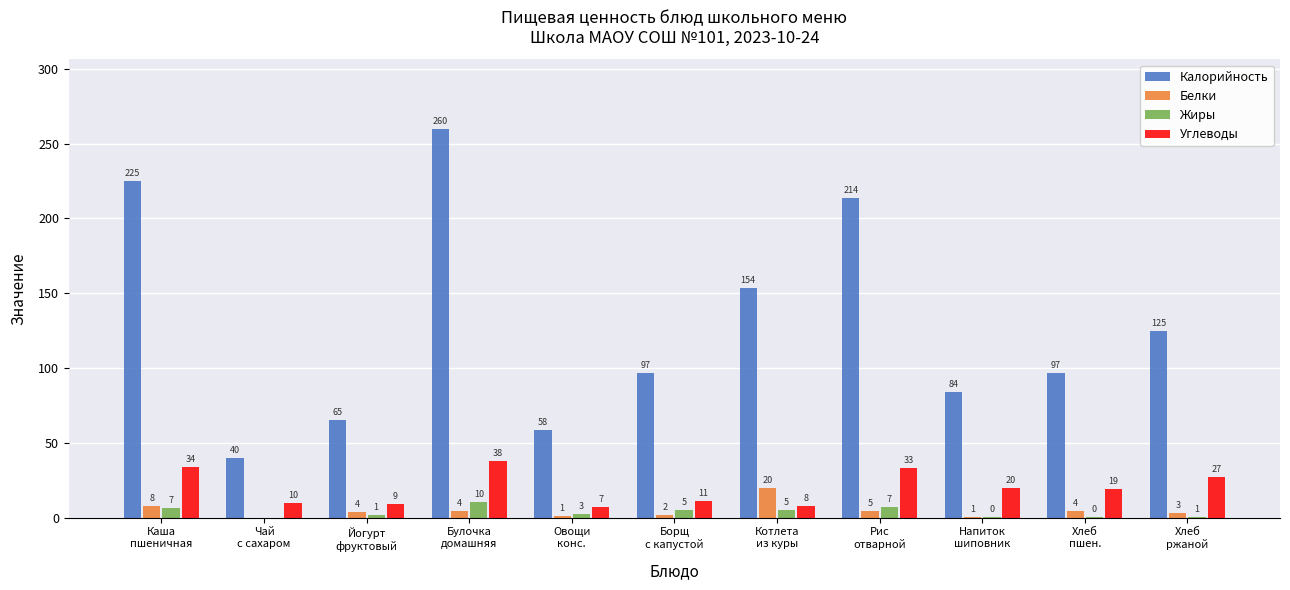

Which series has the largest total across all categories?

Калорийность